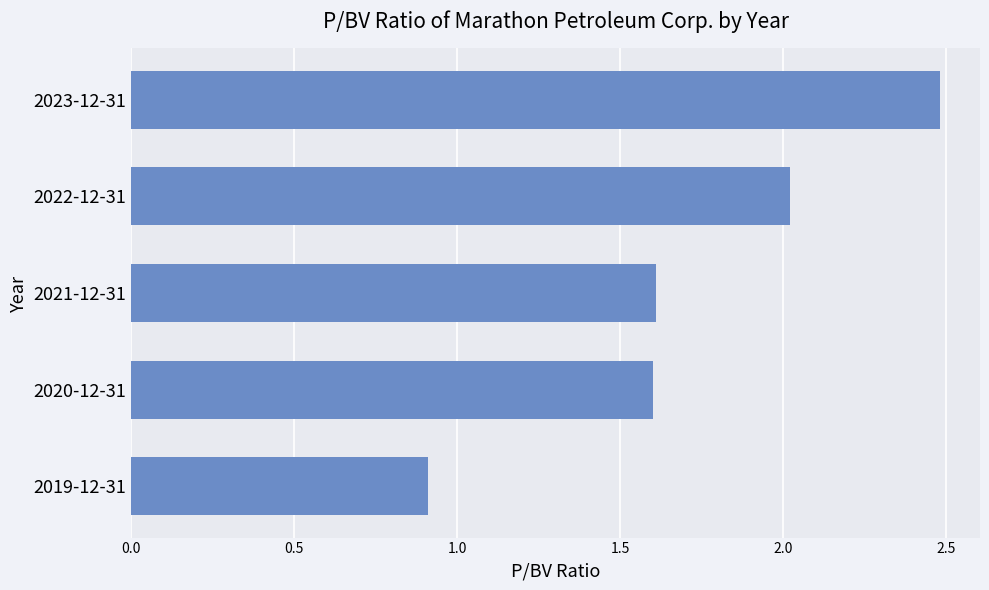

The chart shows a value of 2.6 at 2021-12-31. True or false?

False